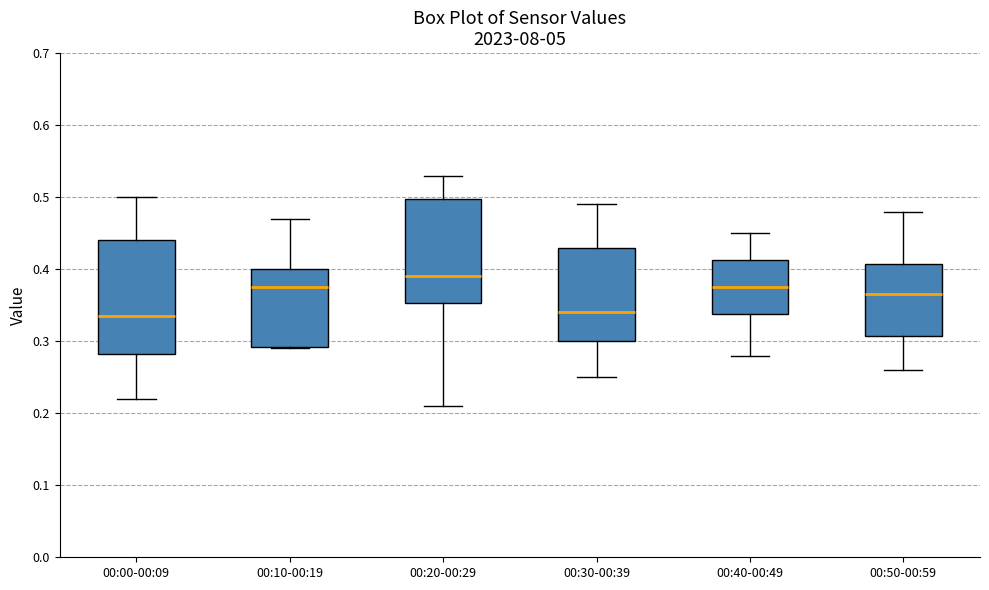

Reading left to right, read every box against the y-axis: the position of its median line, the range the box covers, and the ends of its whiskers. The values are not printed on the chart, so give them approximately, as read against the axis.

00:00-00:09: median 0.34, box 0.28 to 0.44, whiskers 0.22 to 0.50
00:10-00:19: median 0.38, box 0.29 to 0.40, whiskers 0.29 to 0.47
00:20-00:29: median 0.39, box 0.35 to 0.50, whiskers 0.21 to 0.53
00:30-00:39: median 0.34, box 0.30 to 0.43, whiskers 0.25 to 0.49
00:40-00:49: median 0.38, box 0.34 to 0.41, whiskers 0.28 to 0.45
00:50-00:59: median 0.37, box 0.31 to 0.41, whiskers 0.26 to 0.48